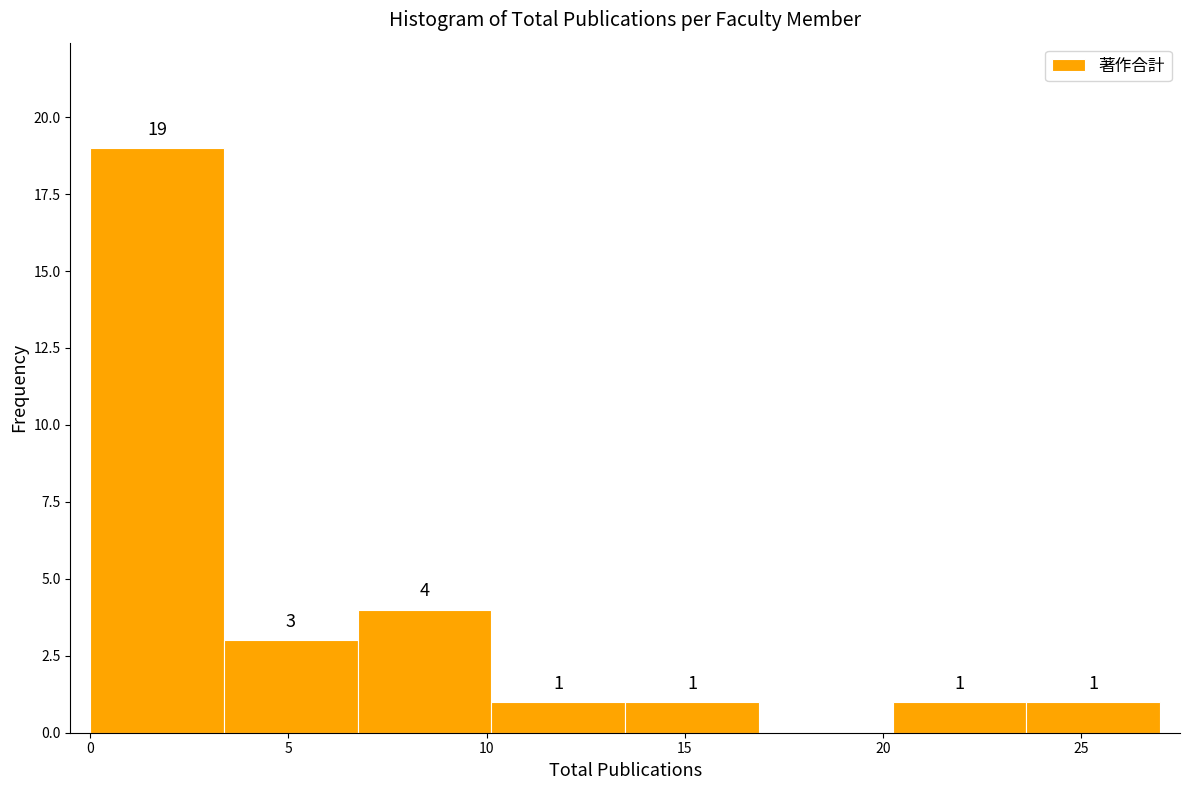

Which range on the x-axis has the tallest bar?

0.0 to 3.5